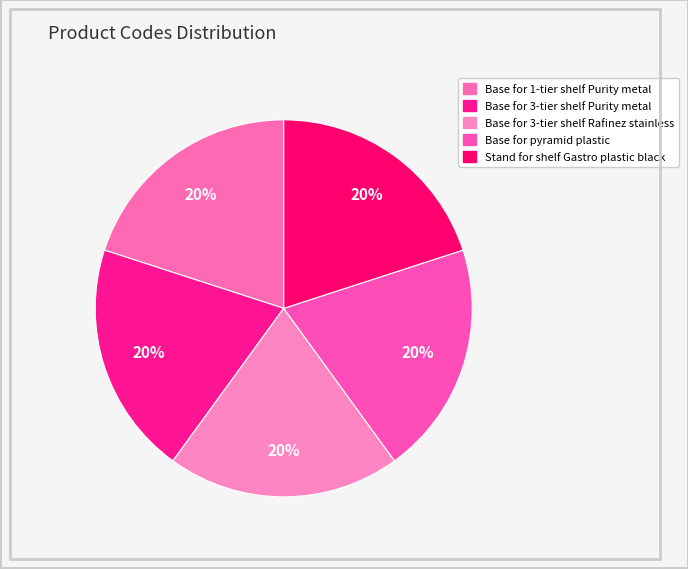

How many segments does this pie chart have?

5